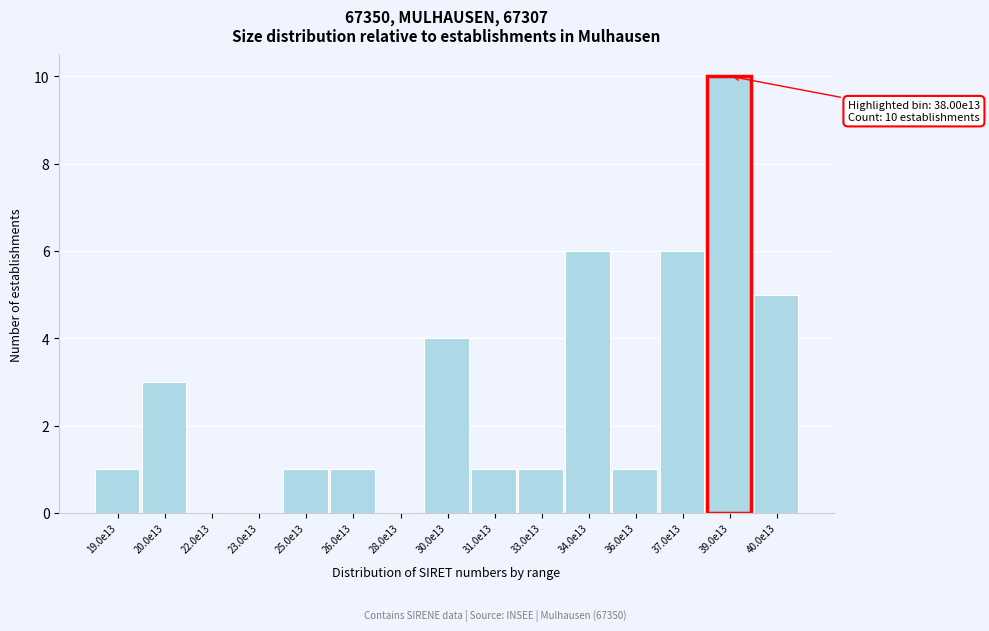

Reading right to left, extract all data points from this chart.

40.0e13=5	39.0e13=10	37.0e13=6	36.0e13=1	34.0e13=6	33.0e13=1	31.0e13=1	30.0e13=4	28.0e13=0	26.0e13=1	25.0e13=1	23.0e13=0	22.0e13=0	20.0e13=3	19.0e13=1